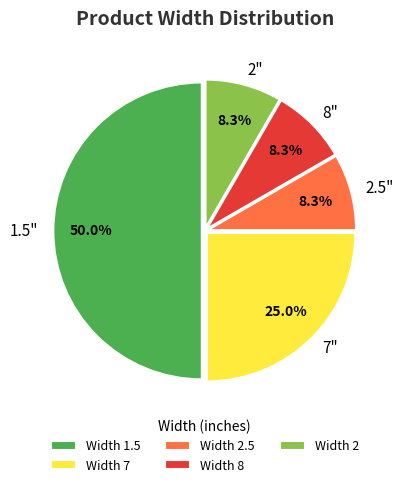

Count the number of slices in the pie.

5